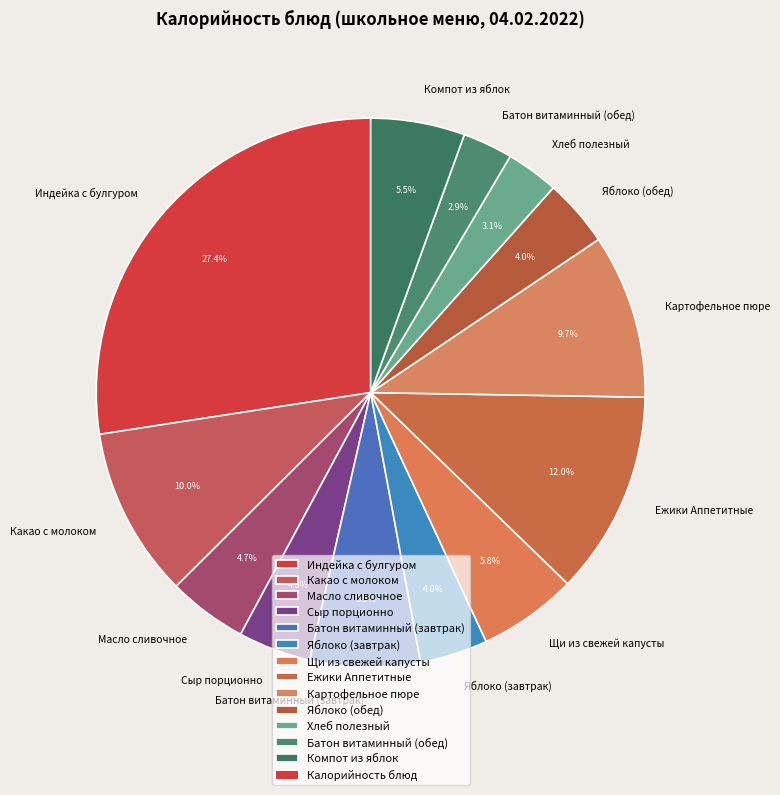

What percentage is the Батон витаминный (обед) slice, to the nearest percent?

3%